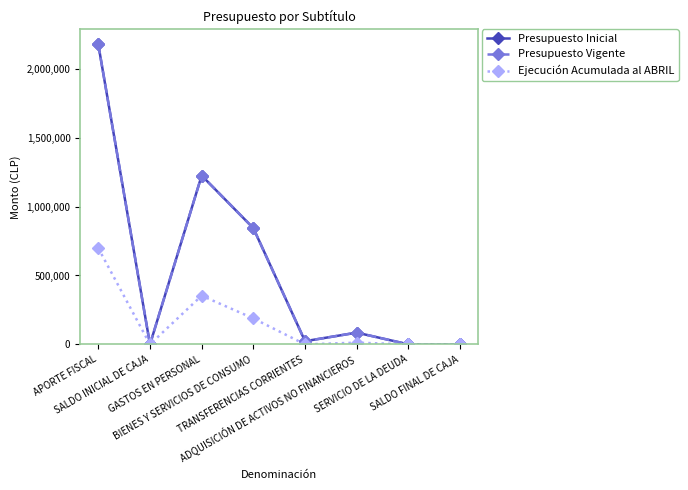

True or false: Presupuesto Inicial and Ejecución Acumulada al ABRIL intersect in this chart.

False